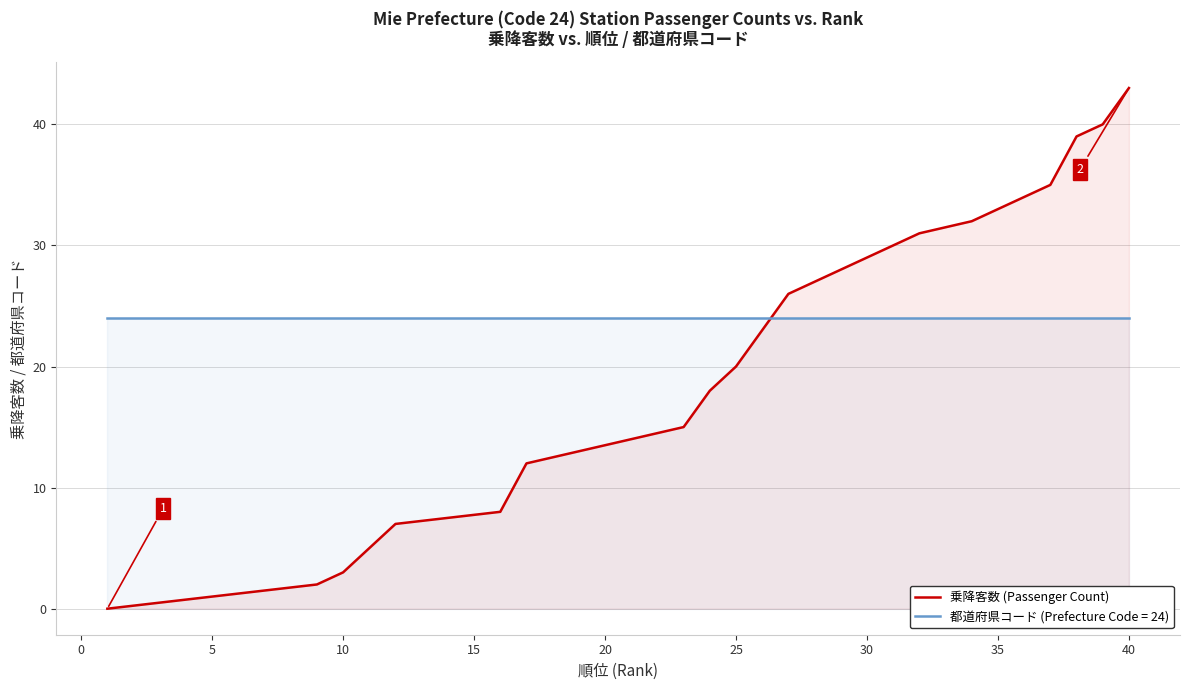

Rank the series by their average value, from lowest to highest.

乗降客数 (Passenger Count), 都道府県コード (Prefecture Code = 24)